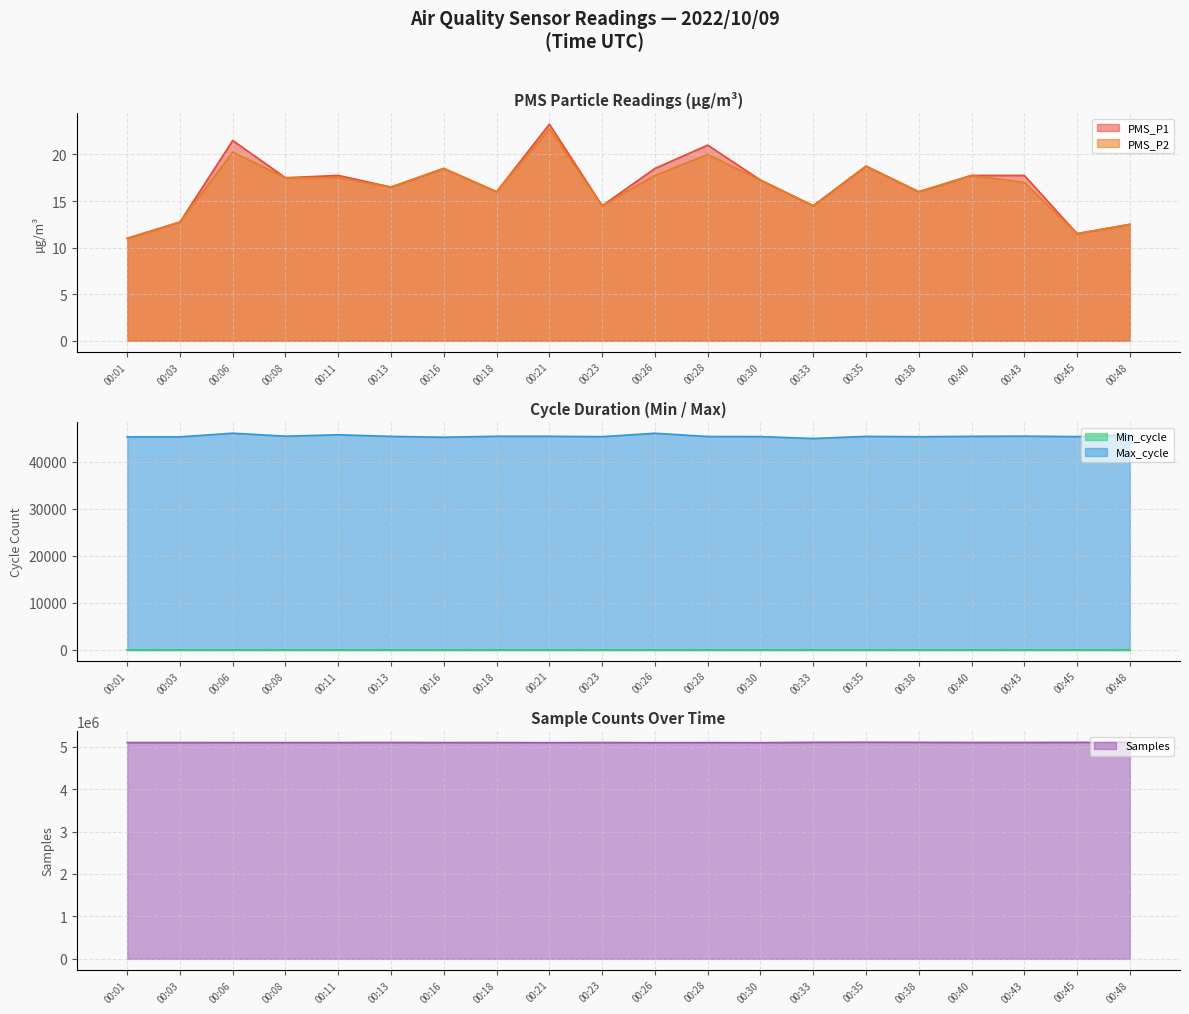

What is the difference between the highest and lowest values at 00:35?

5104481.2